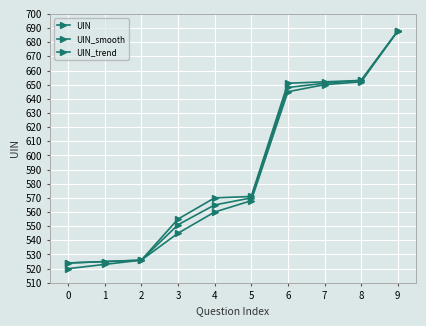

How many data points in UIN_smooth are less than 570?

5